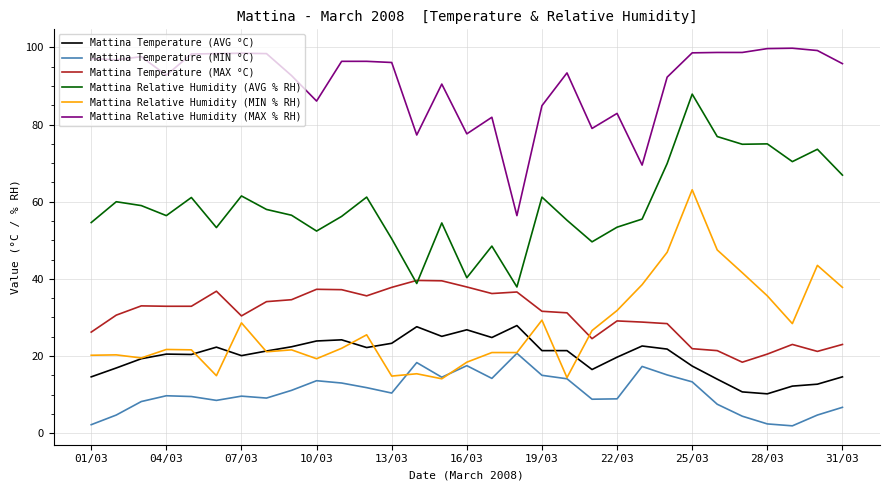

What are all the series names shown in the legend?

Mattina Temperature (AVG °C), Mattina Temperature (MIN °C), Mattina Temperature (MAX °C), Mattina Relative Humidity (AVG % RH), Mattina Relative Humidity (MIN % RH), Mattina Relative Humidity (MAX % RH)